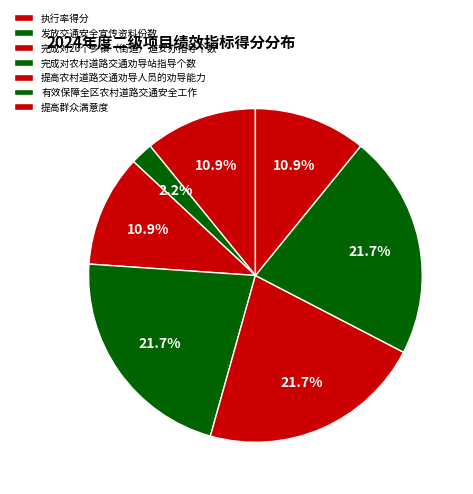

Combined, do 发放交通安全宣传资料份数 and 完成对农村道路交通劝导站指导个数 account for over 50%?

No